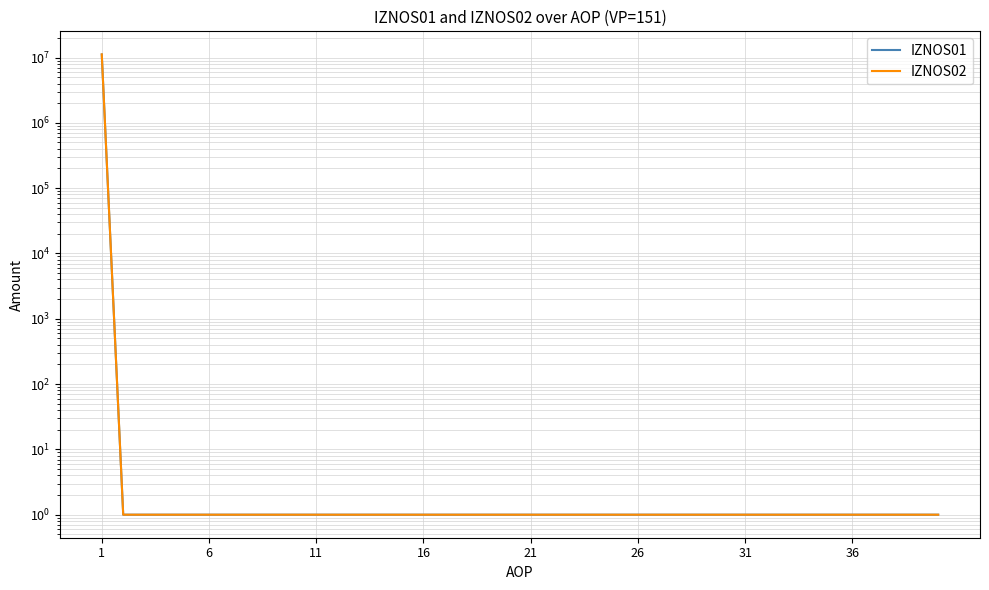

At how many categories does at least one series exceed 7847861?

1